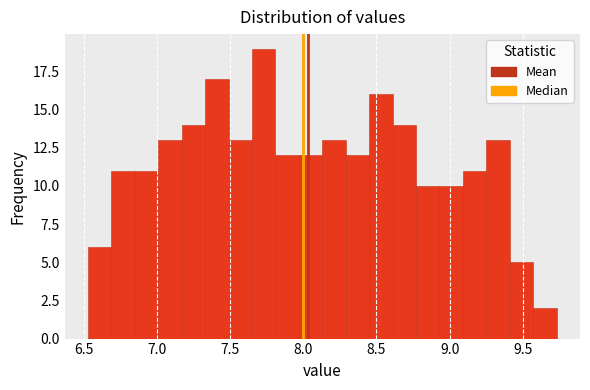

Read against the x-axis, roughly where is the centre of the tallest bar?

7.75